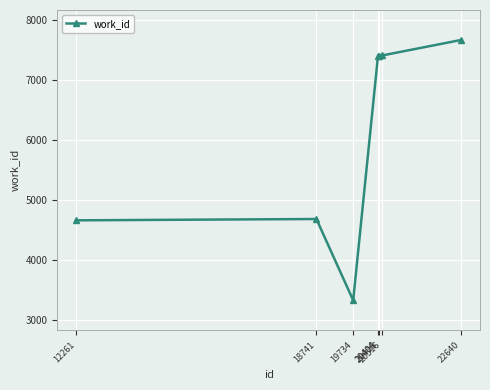

True or false: the data has more than 0 interior local peaks.

True